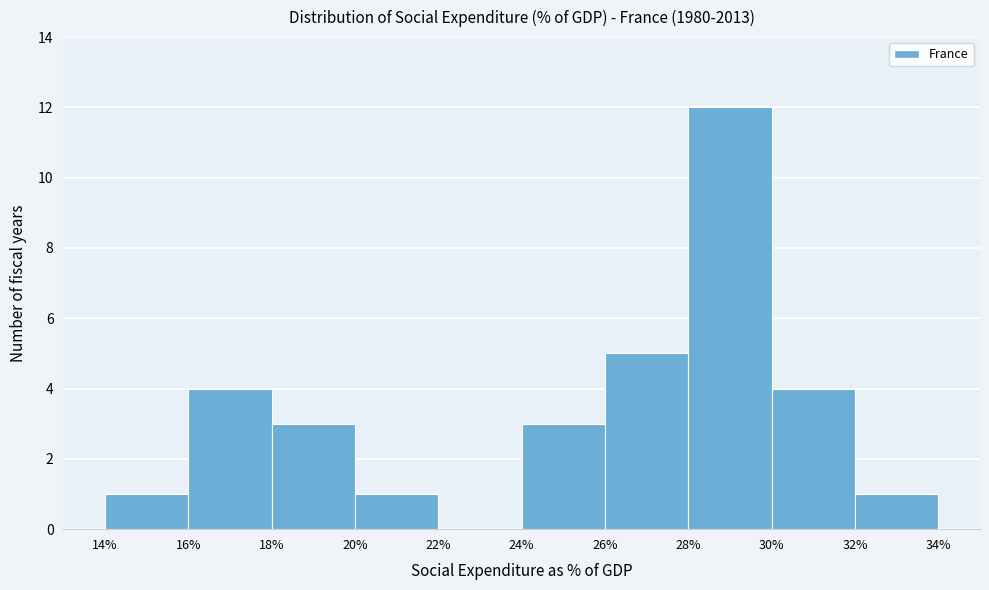

Over which range of the x-axis is the bar tallest?

28% to 30%